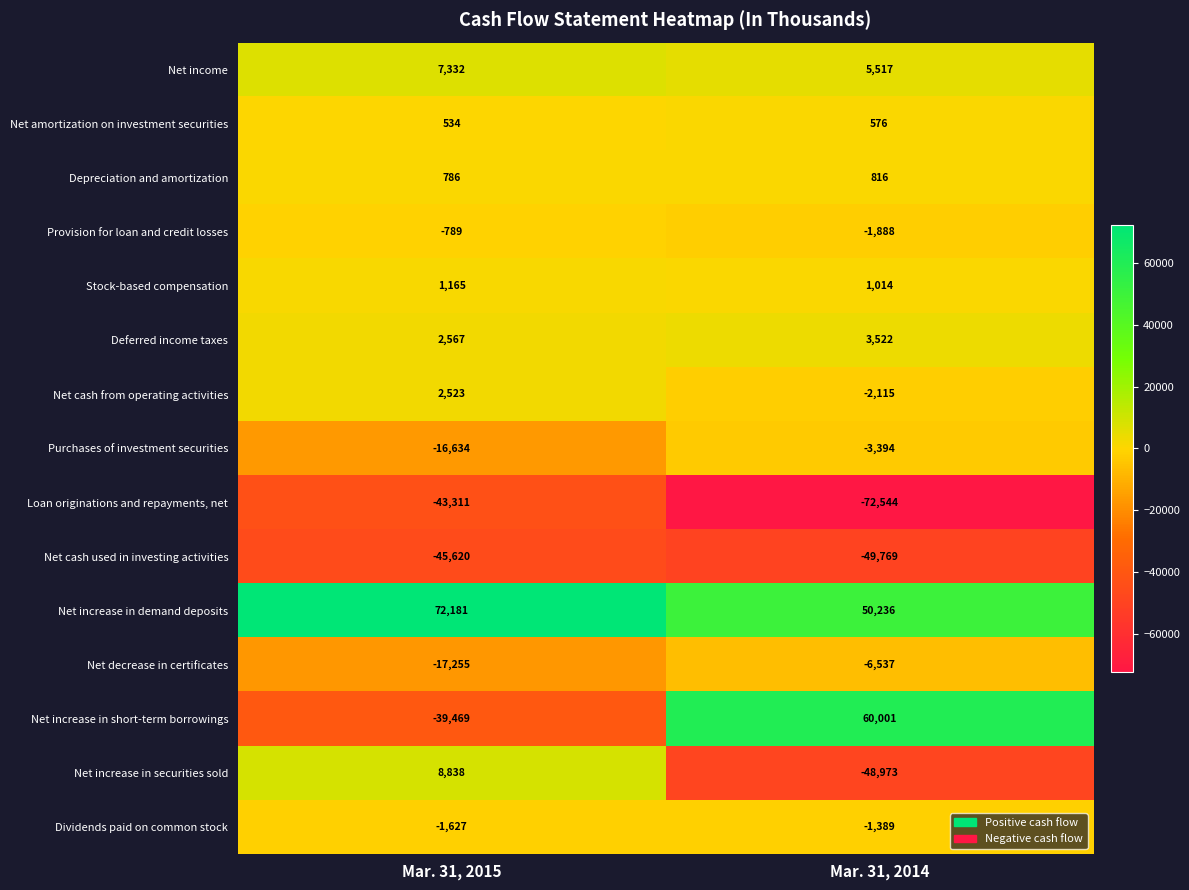

What is the difference between the Loan originations and repayments, net values at Mar. 31, 2014 and Mar. 31, 2015?

29233